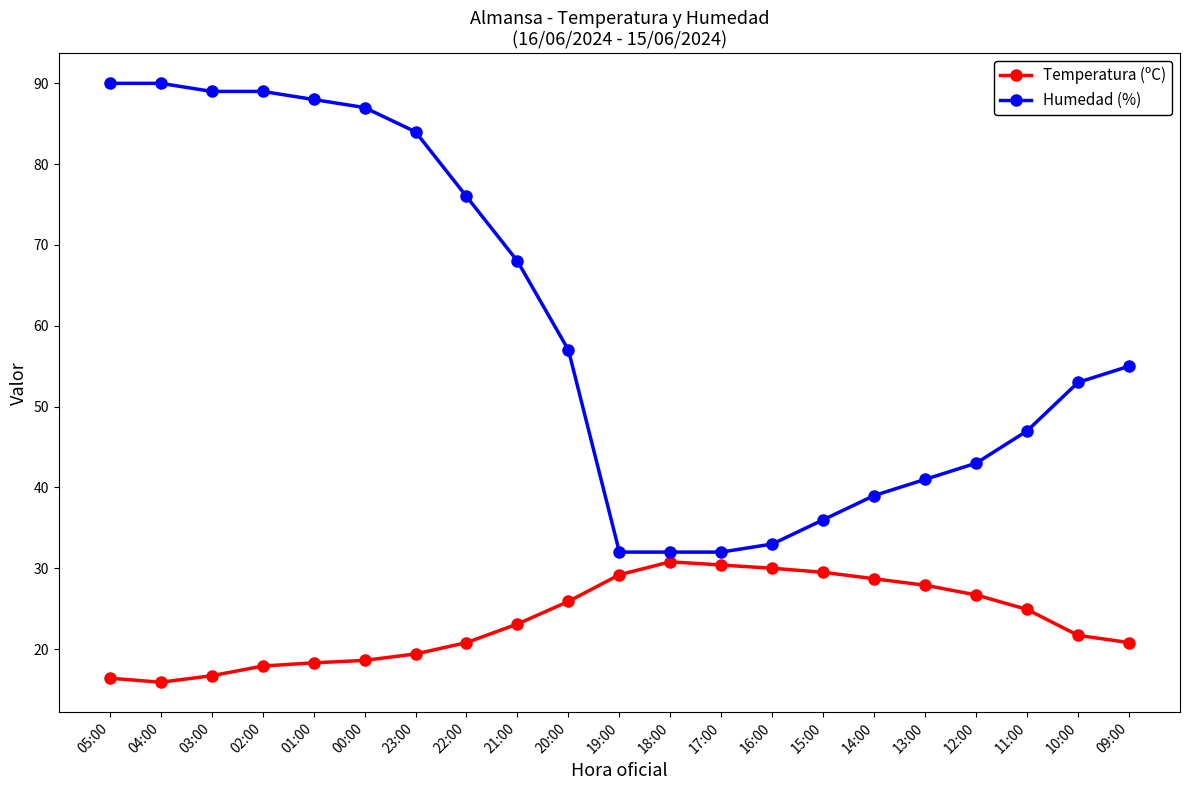

At how many categories does at least one series exceed 83?

7